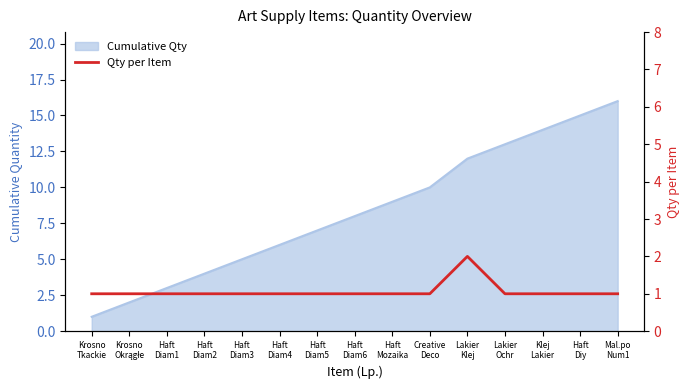

Which label corresponds to the smallest value in the chart?

Krosno
Tkackie